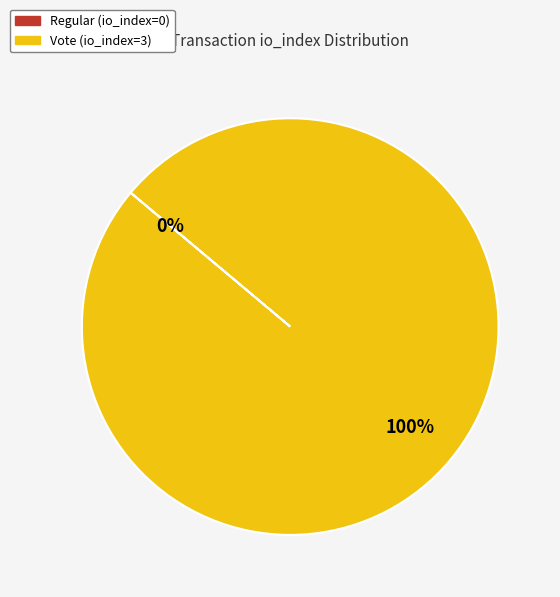

To the nearest percent, what is the difference between the Vote (io_index=3) and Regular (io_index=0) slice percentages?

100%